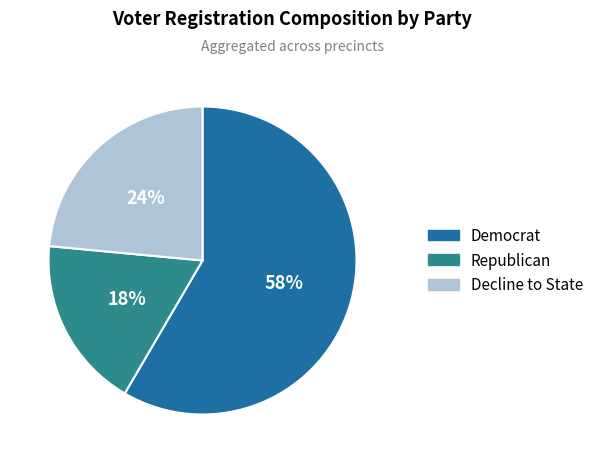

How many slices are in this pie chart?

3